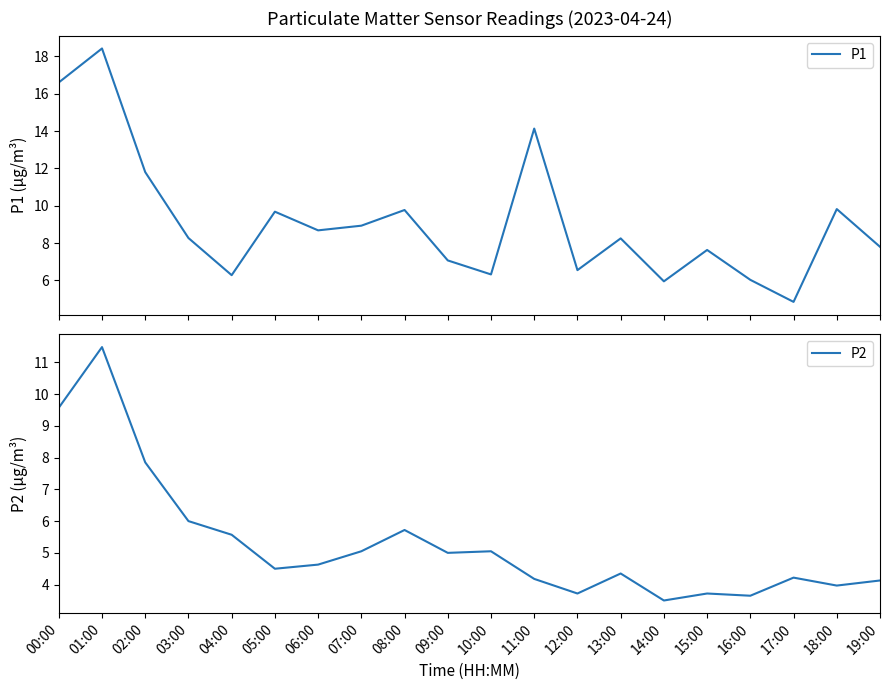

Which series has the widest spread of values?

P1